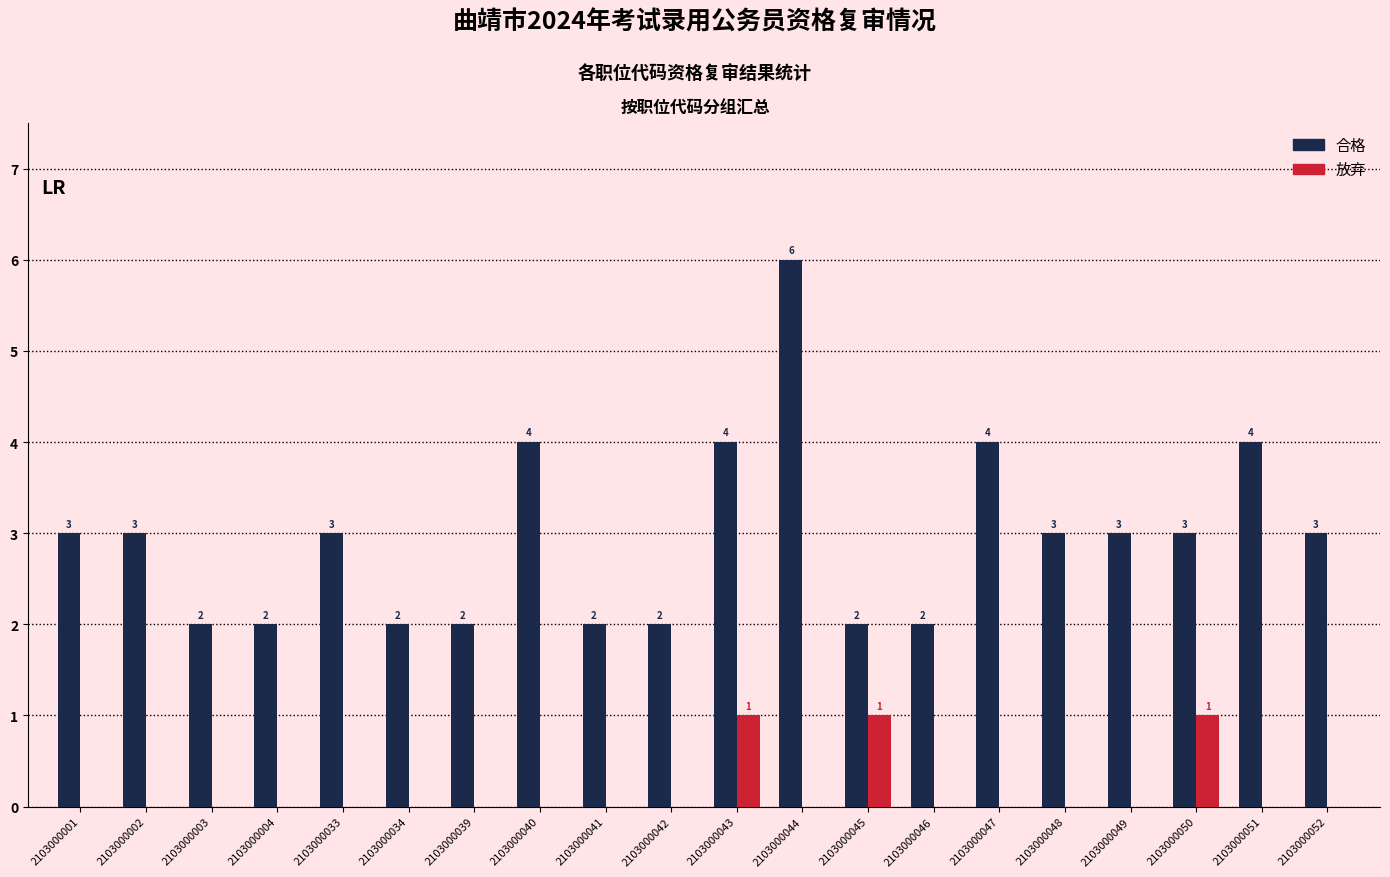

The 合格 series shows 1 at 2103000001. True or false?

False